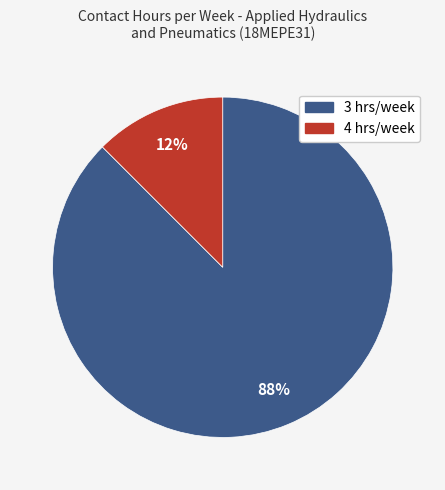

To the nearest percent, what is the average slice percentage?

50%